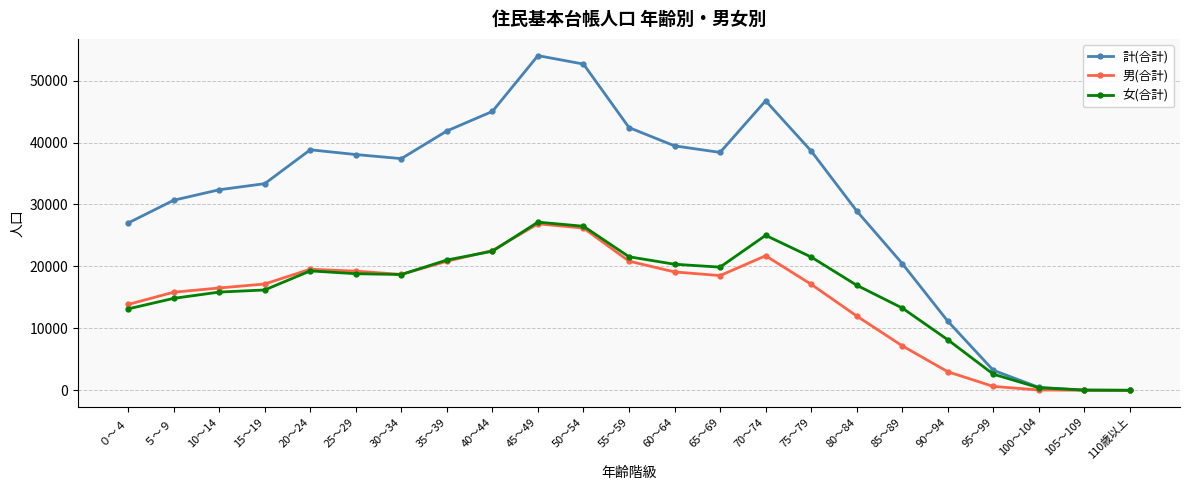

True or false: 女(合計) has more than 2 points higher than both neighbors.

True